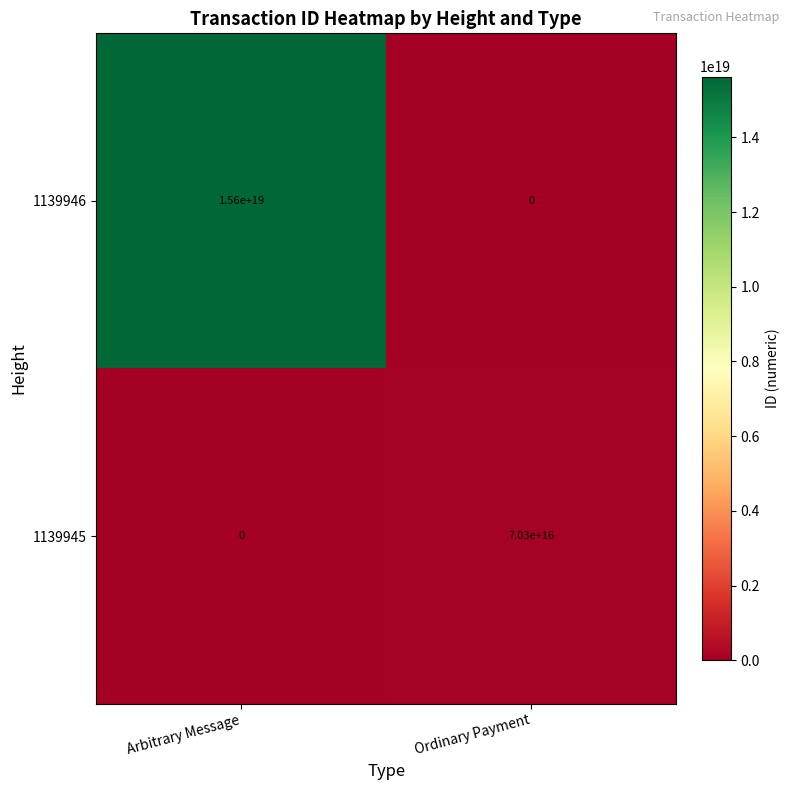

At which category is the sum across all series the highest?

Arbitrary Message